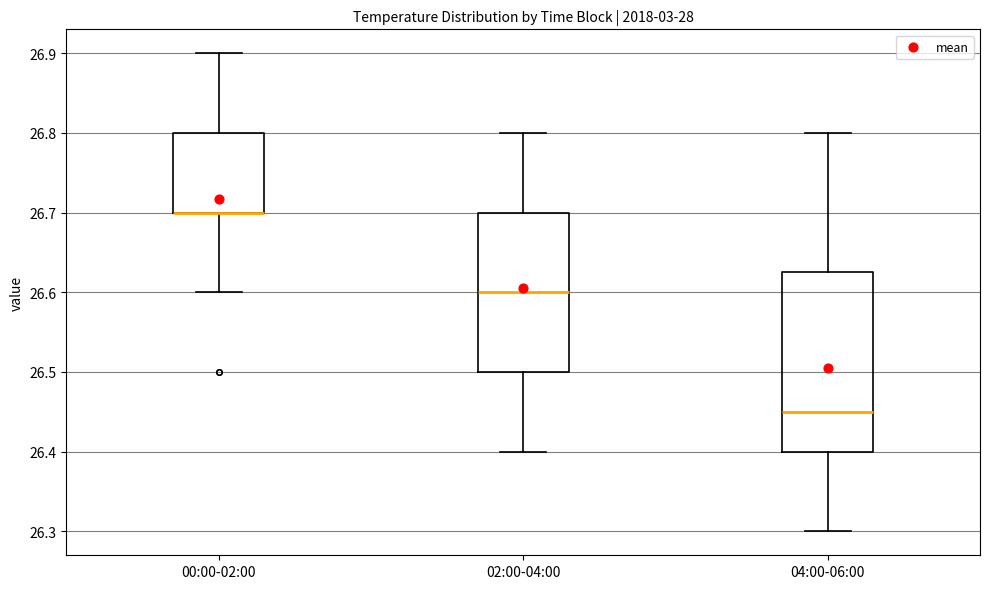

Comparing the boxes themselves (not the whiskers), which one is the tallest?

04:00-06:00